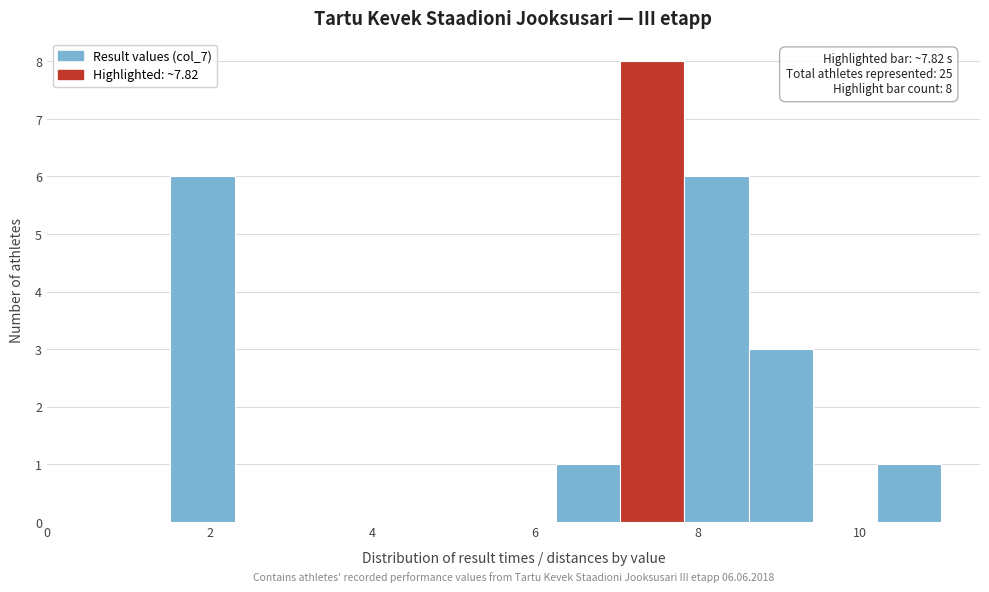

Around what value on the x-axis is the tallest bar? Give the approximate position of its centre, as read against the axis.

7.4